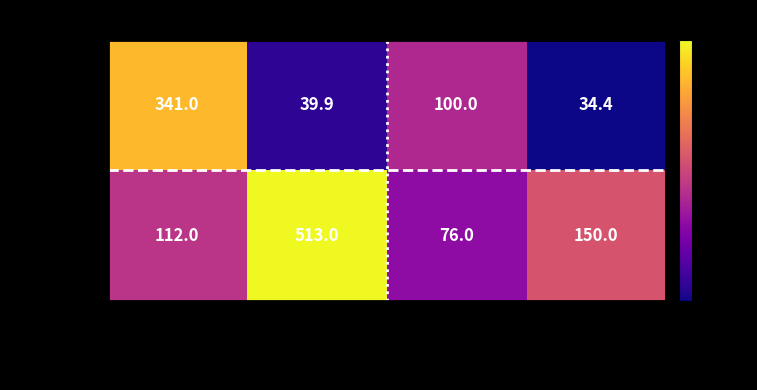

At how many categories does at least one series exceed 144?

3